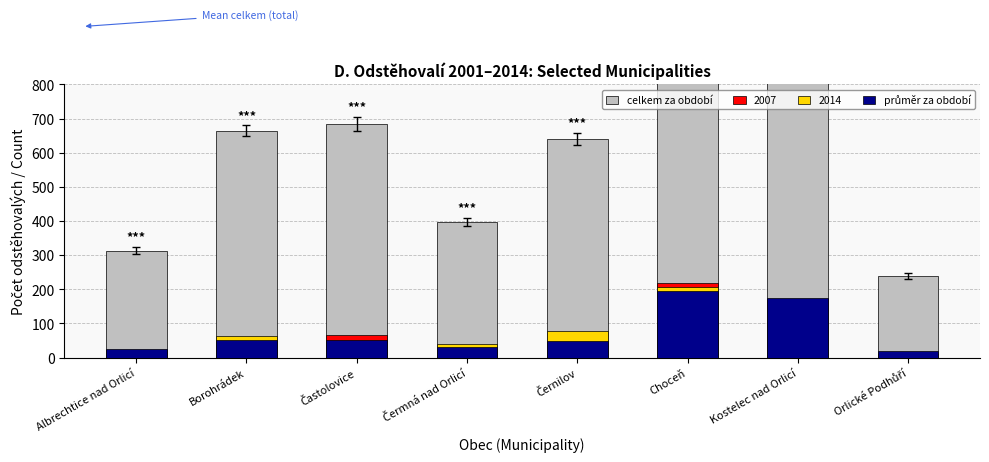

What is the average value of the celkem za období series?

969.5